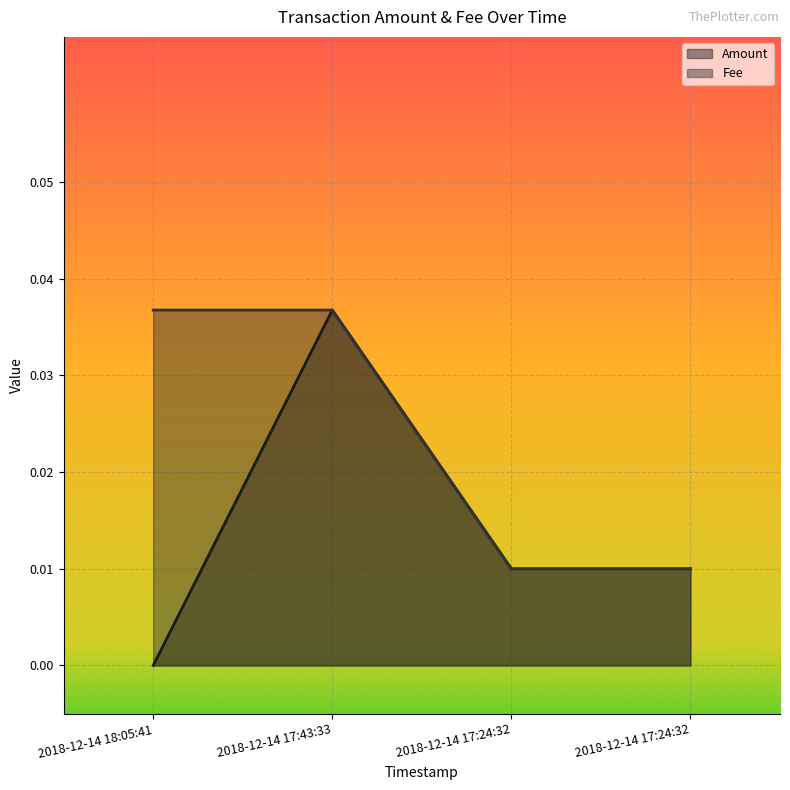

True or false: Fee has a value of 0.0 at 2018-12-14 17:43:33.

True